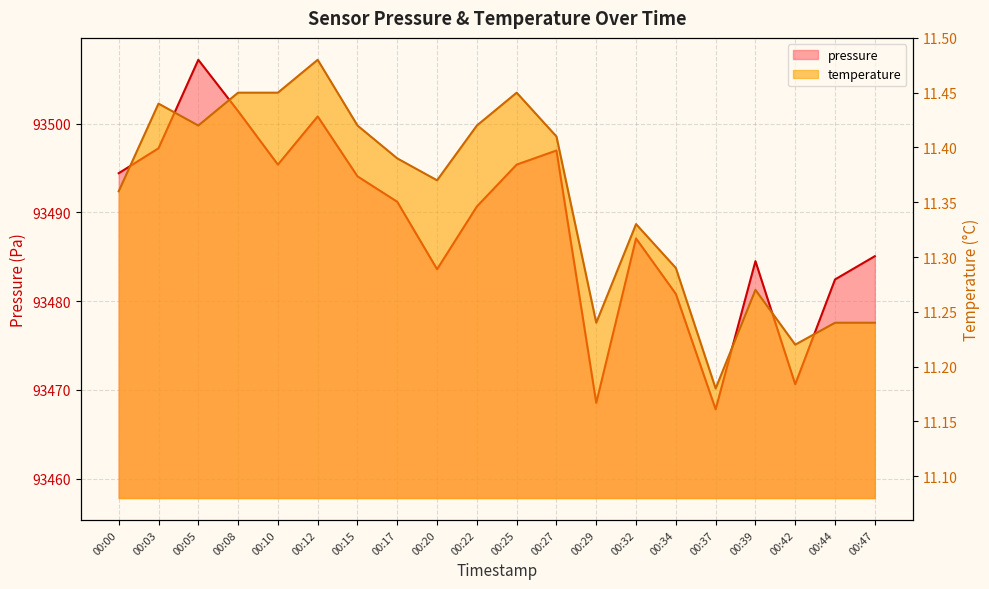

True or false: temperature has more than 1 interior local peaks.

True